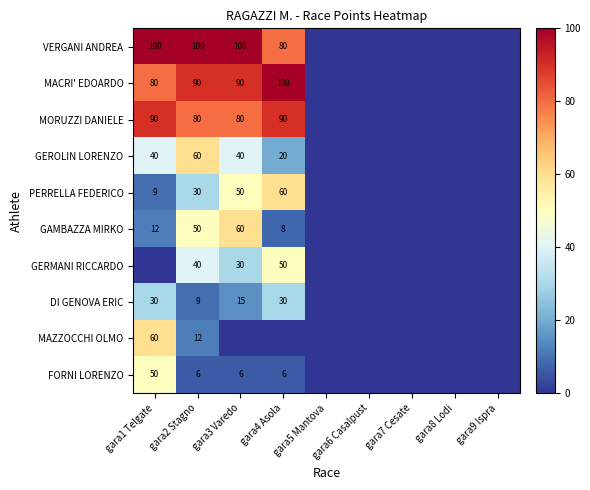

True or false: GERMANI RICCARDO has a value of 50 at gara4 Asola.

True